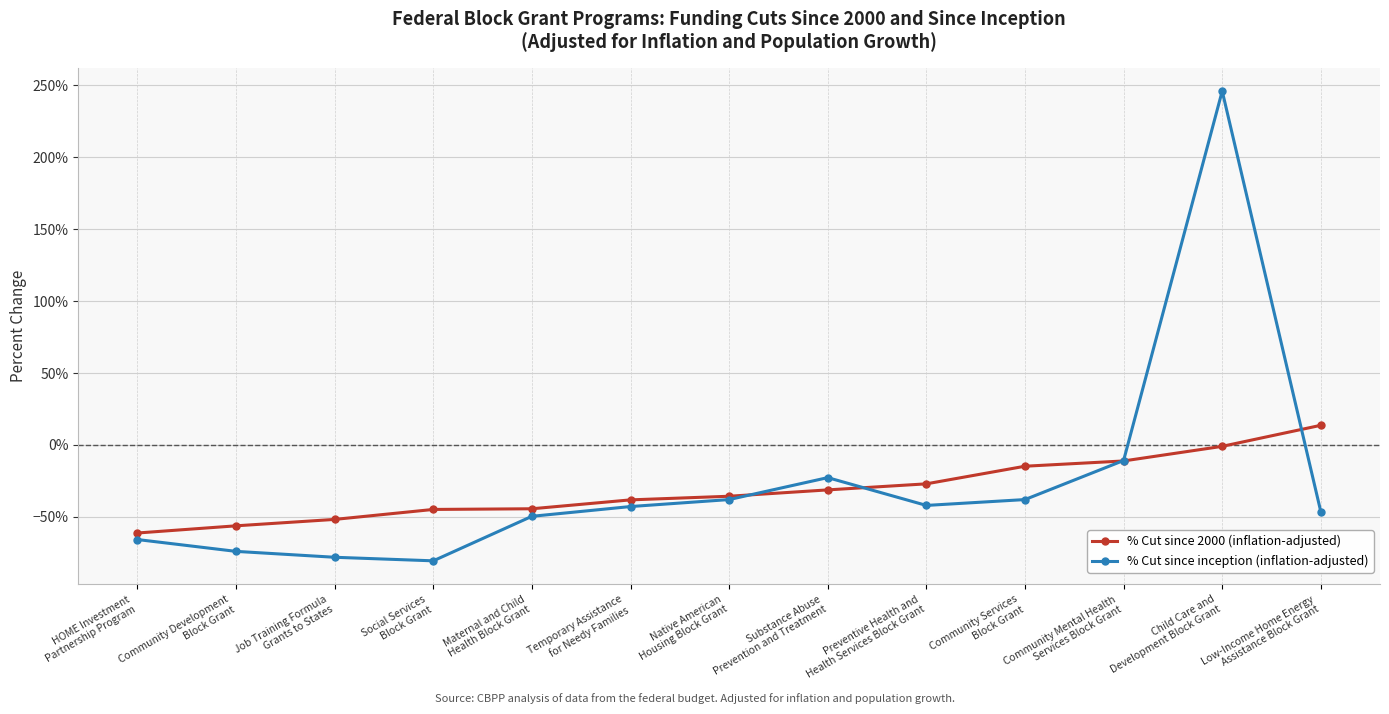

Does the chart have visible grid lines?

Yes